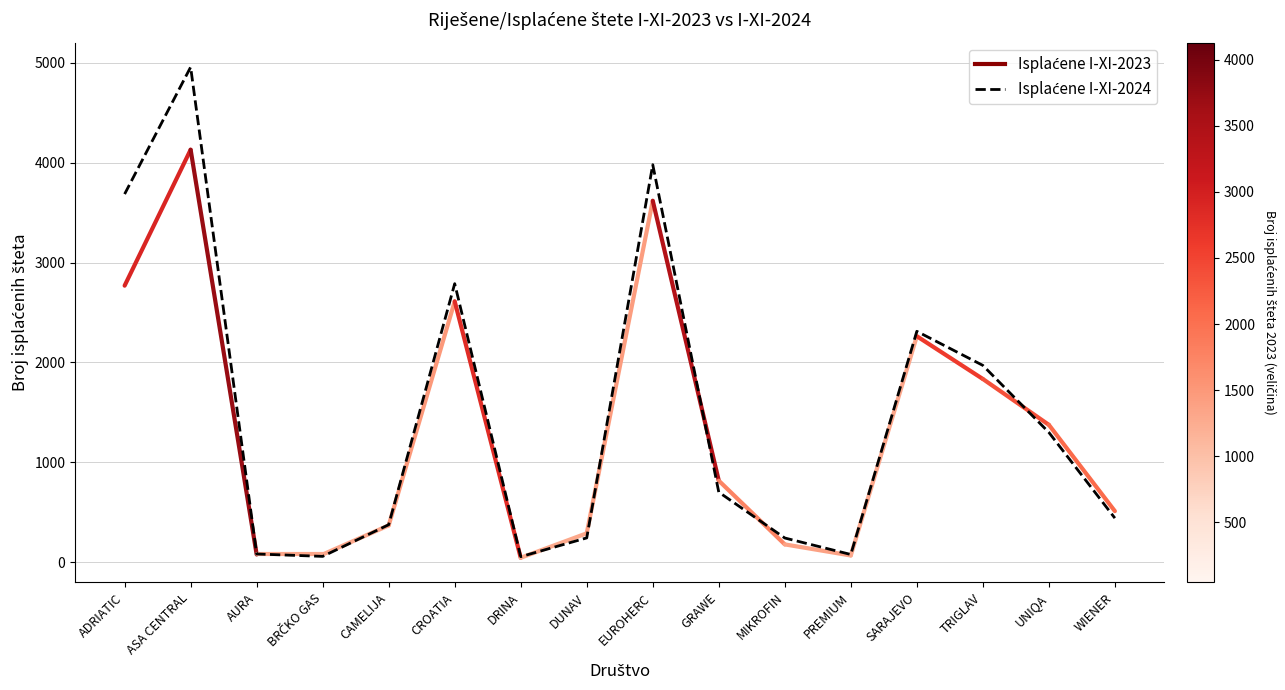

Is it true that the value at EUROHERC is 2005?

False